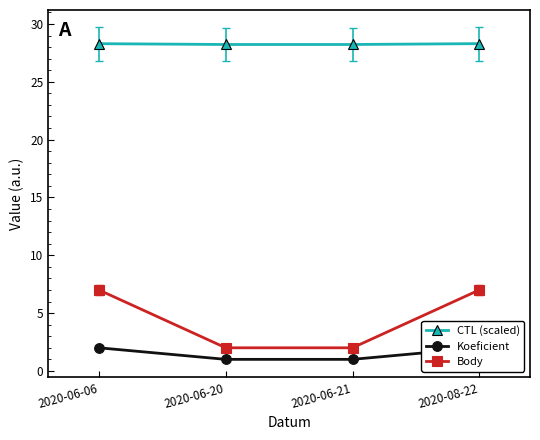

What is the sum of the CTL (scaled) values at 2020-06-21 and 2020-06-20?

56.5